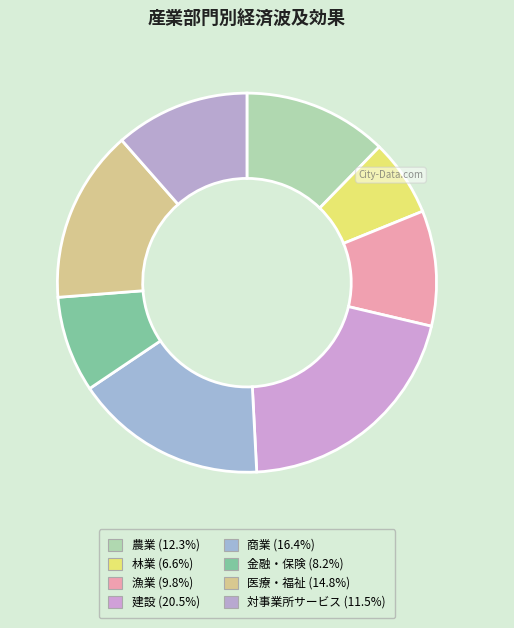

How many segments does this pie chart have?

8